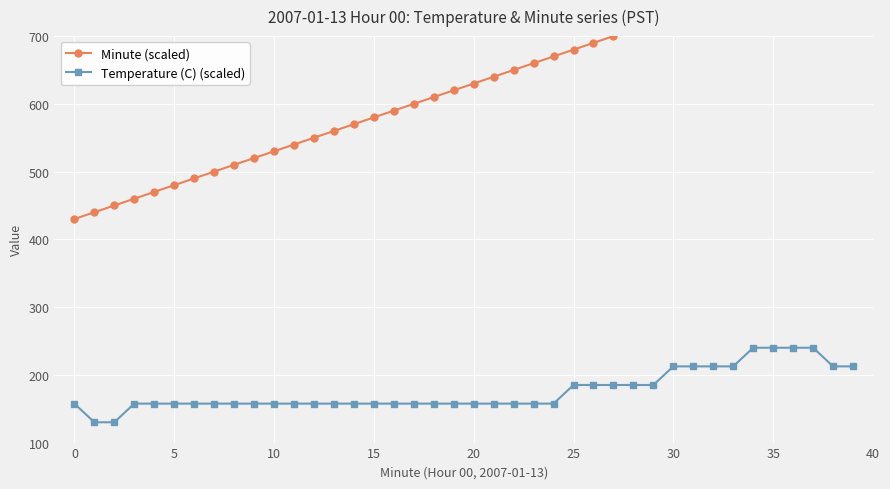

At 10, list the series in order from largest to smallest.

Minute (scaled), Temperature (C) (scaled)